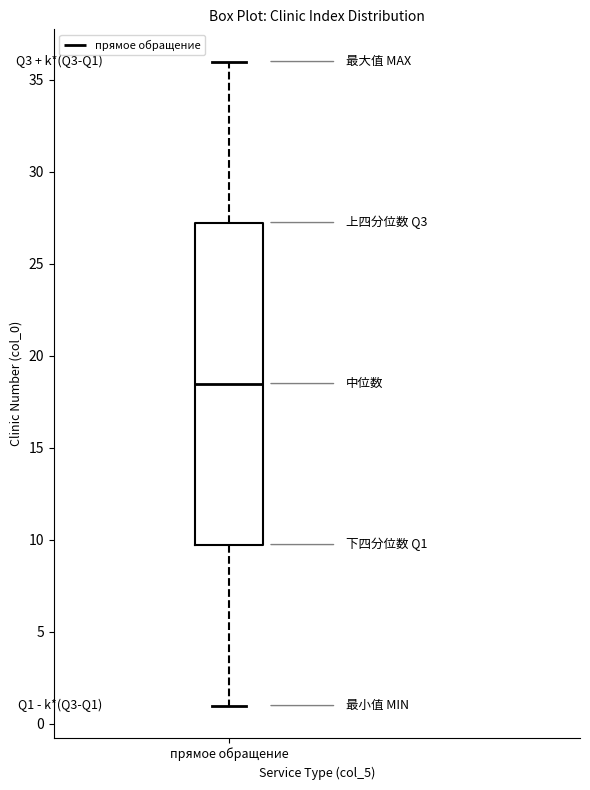

Where does the median line of the box for прямое обращение sit on the y-axis? The values are not printed on the chart, so give them approximately, as read against the axis.

18.5